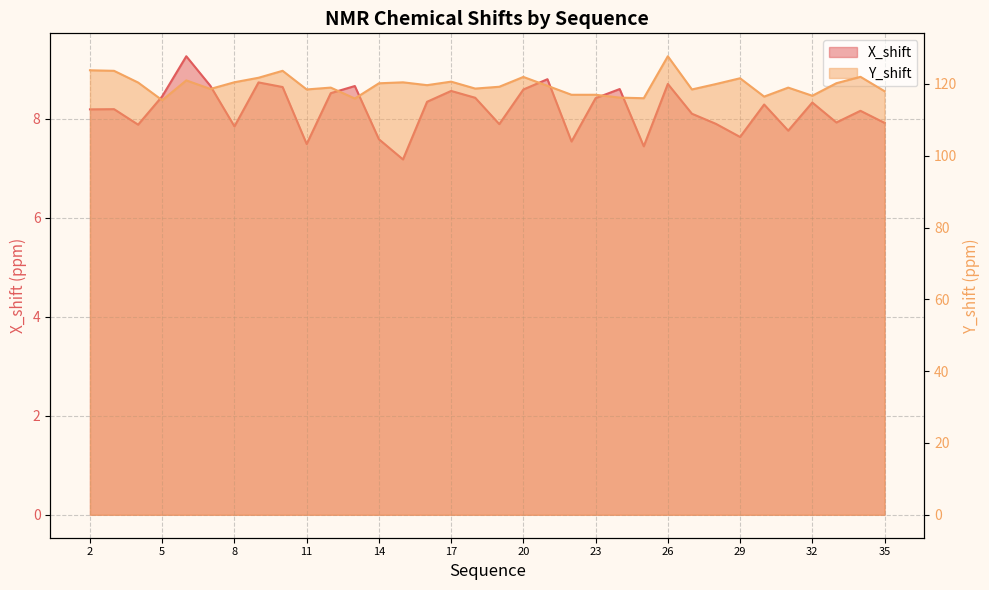

Reading left to right, what are all the values shown in this chart?

X_shift: 2=8.2	3=8.2	4=7.9	5=8.4	6=9.3	7=8.7	8=7.8	9=8.7	10=8.6	11=7.5	12=8.5	13=8.7	14=7.6	15=7.2	16=8.3	17=8.6	18=8.4	19=7.9	20=8.6	21=8.8	22=7.5	23=8.4	24=8.6	25=7.4	26=8.7	27=8.1	28=7.9	29=7.6	30=8.3	31=7.8	32=8.3	33=7.9	34=8.2	35=7.9
Y_shift: 2=123.8	3=123.6	4=120.4	5=115.5	6=121.0	7=118.6	8=120.5	9=121.7	10=123.7	11=118.5	12=119.0	13=115.9	14=120.2	15=120.4	16=119.7	17=120.6	18=118.7	19=119.2	20=121.9	21=119.5	22=117.0	23=117.0	24=116.2	25=116.0	26=127.7	27=118.5	28=120.0	29=121.6	30=116.5	31=119.0	32=116.7	33=120.2	34=122.0	35=118.0